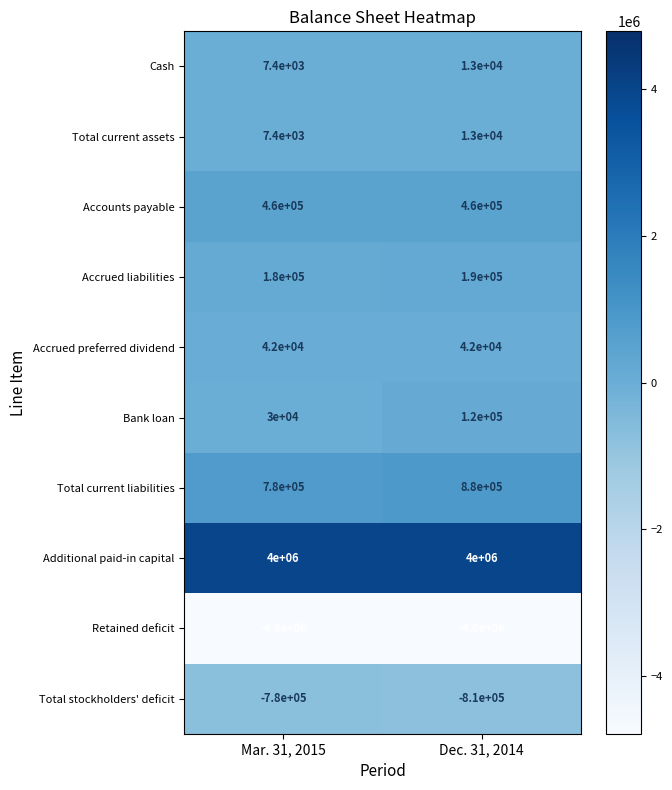

What is the average value of the Total current assets series?

10200